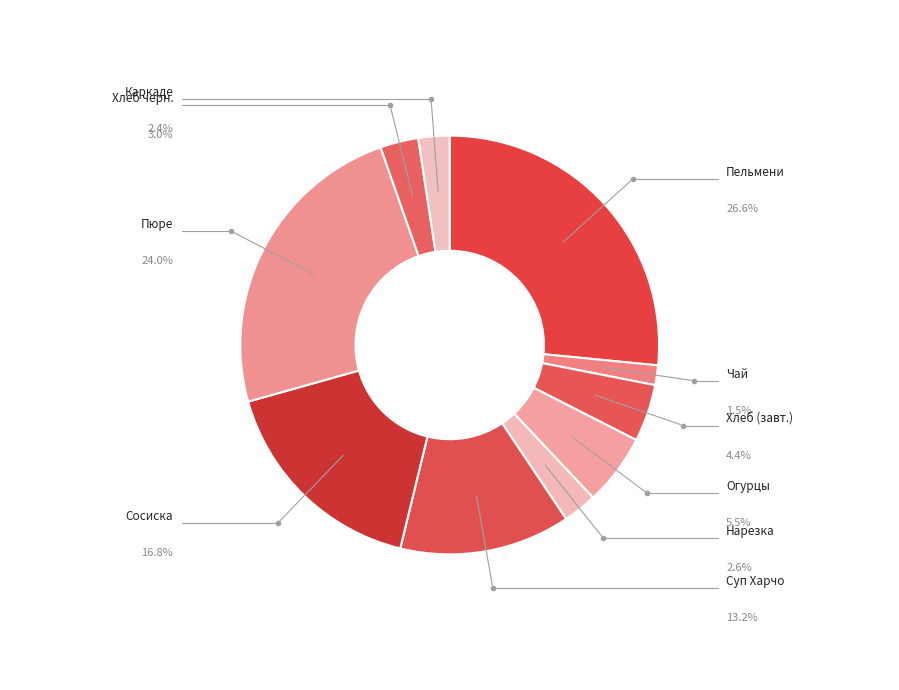

To the nearest percent, what is the average slice percentage?

10%